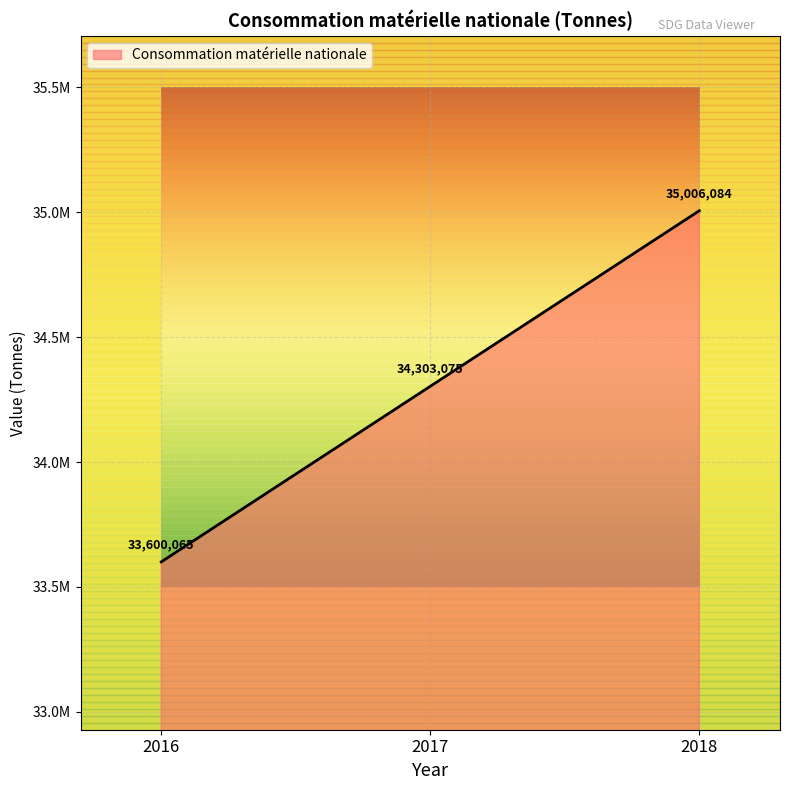

The value at 2018 is 13038730. True or false?

False